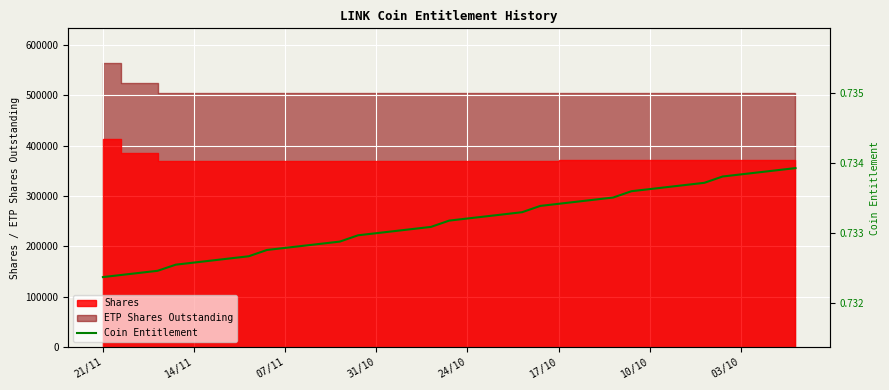

What is the value of the 6th point from the left?

0.7